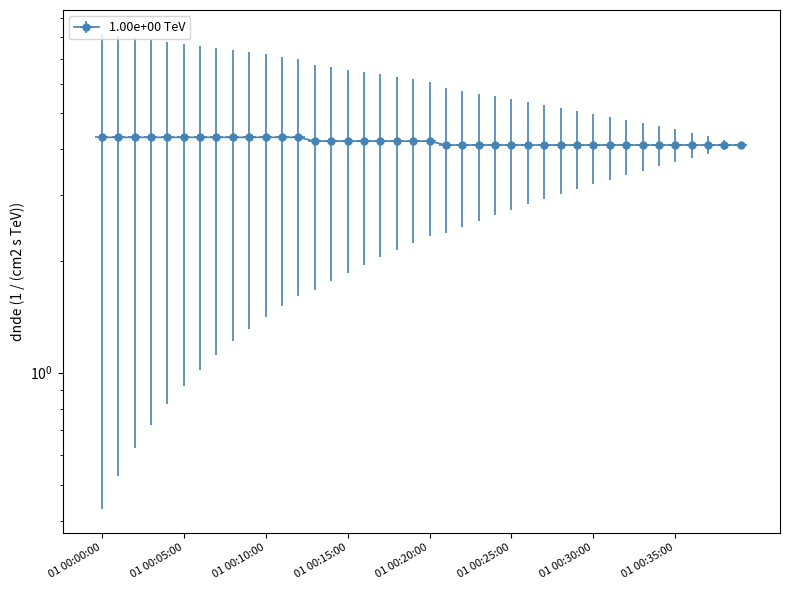

What is the difference between the maximum and minimum values?

0.2